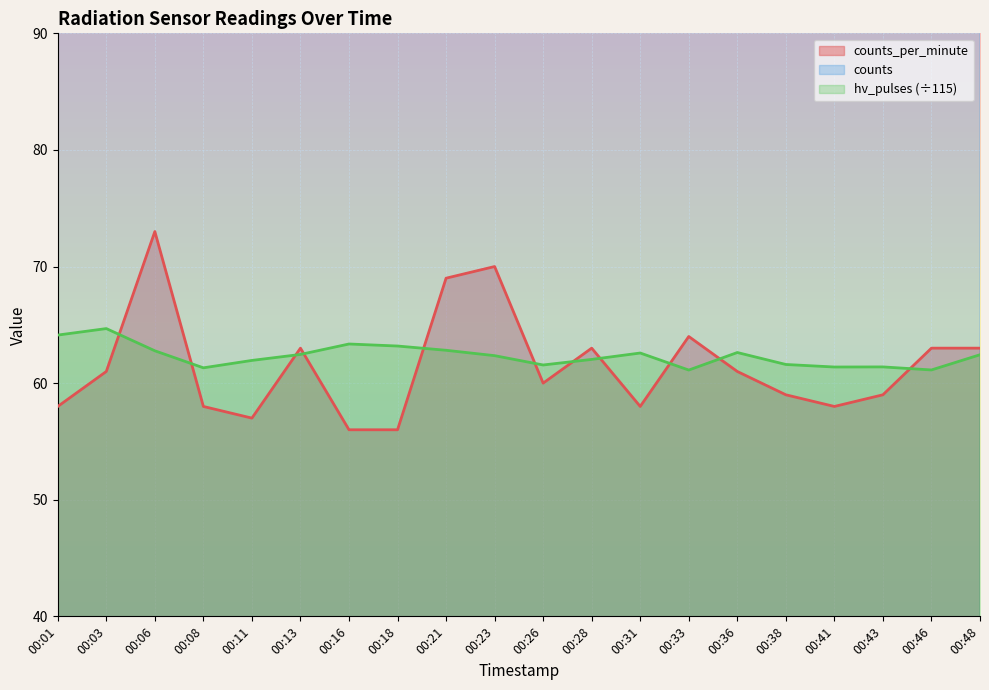

True or false: hv_pulses has a value of 62.8 at 00:06.

True